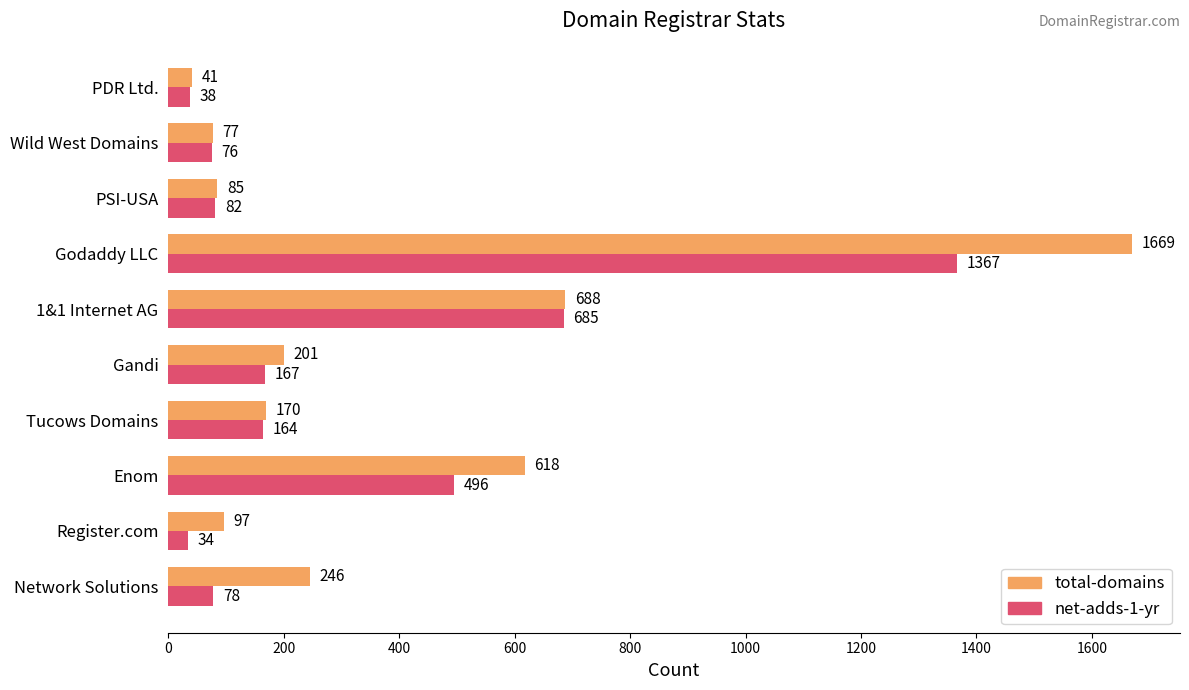

What are all the series names shown in the legend?

total-domains, net-adds-1-yr